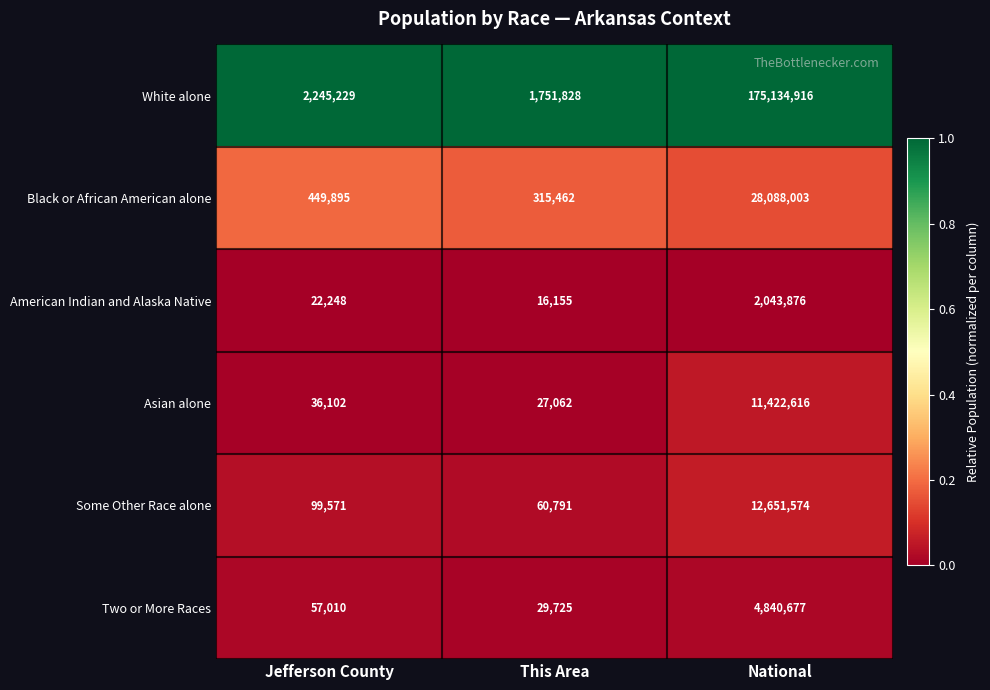

What is the spread (max minus min) of values at This Area?

1735673